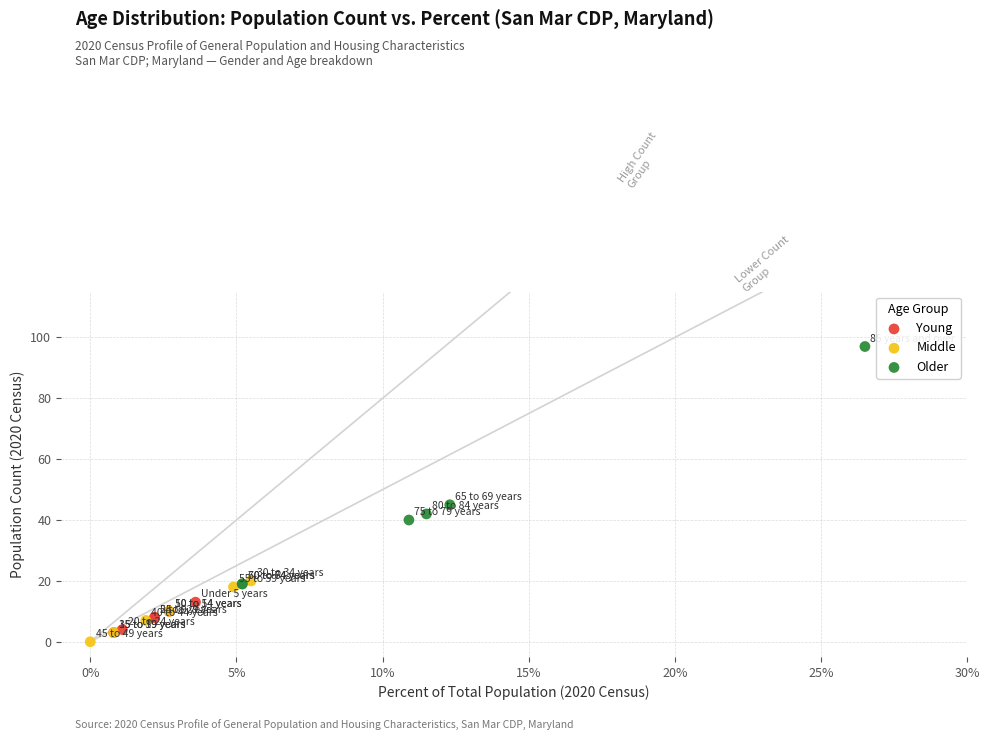

Which series contains the highest Y value?

Older